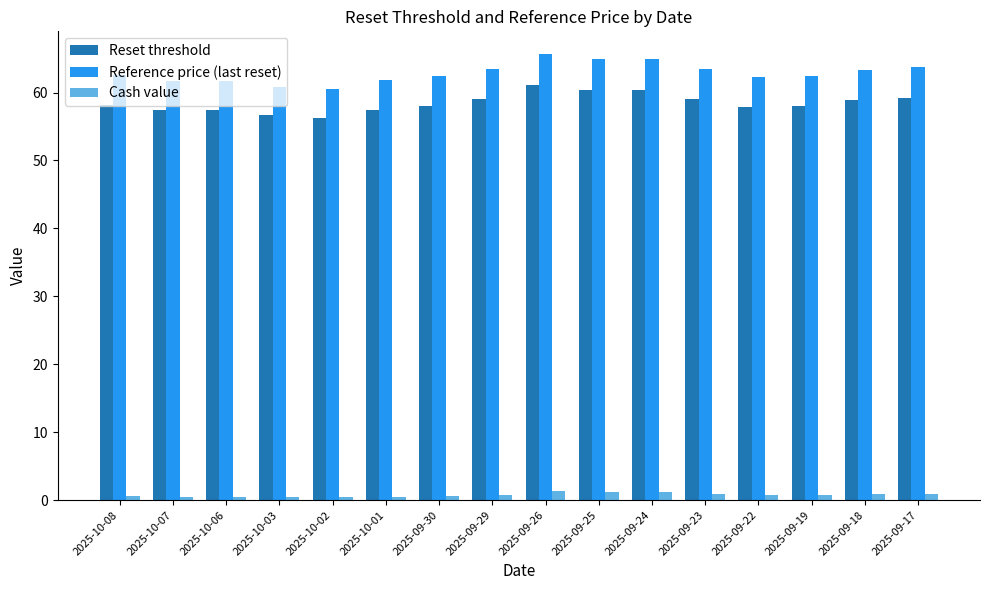

The Reset threshold series shows 14.7 at 2025-09-19. True or false?

False